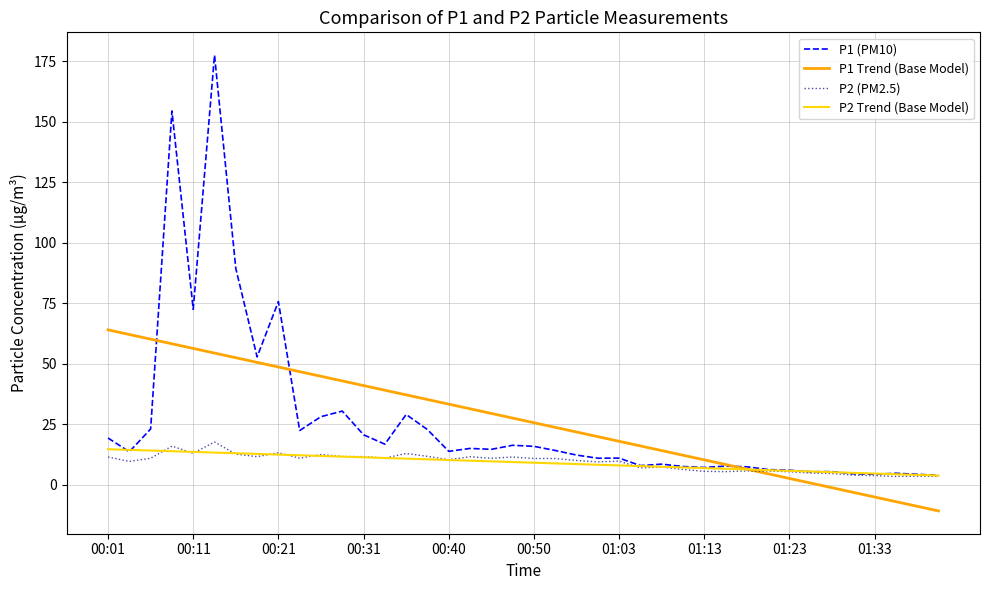

Which series has the widest spread of values?

P1 (PM10)